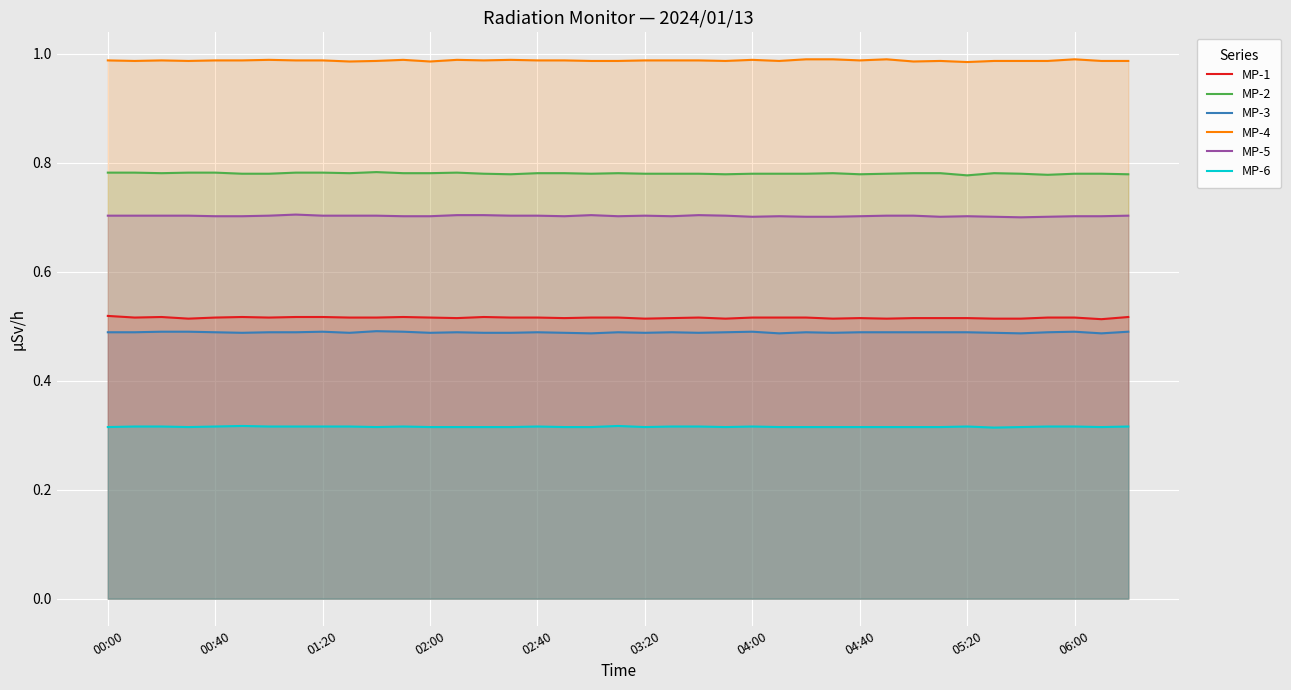

What is the value of the MP-2 point at the 15th from the left?

0.8